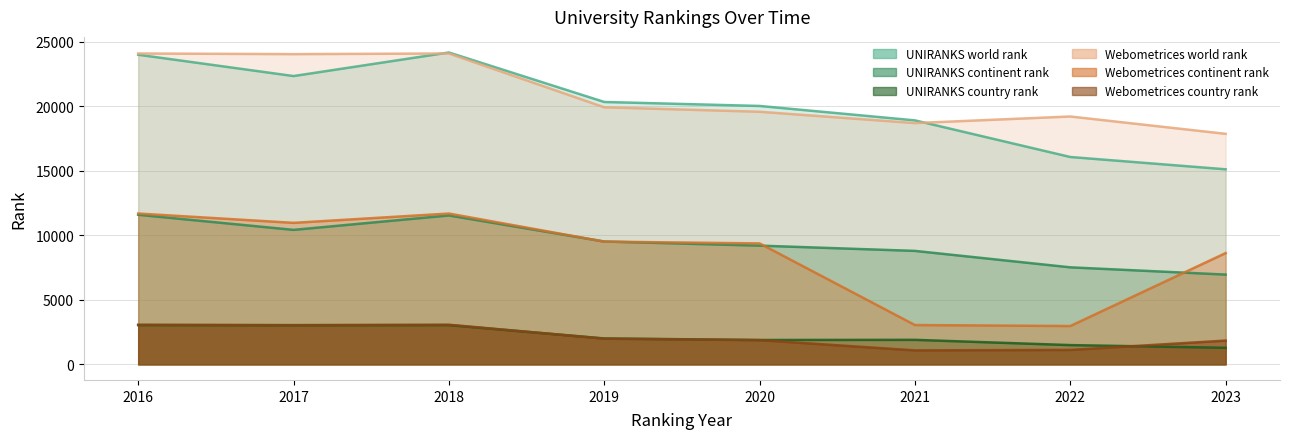

How many lines are shown in the chart?

6